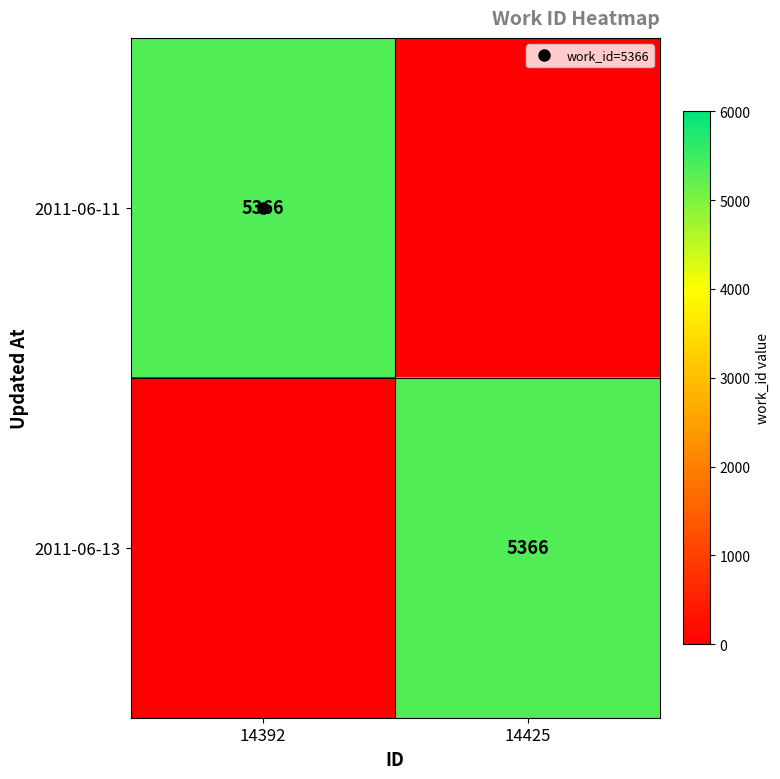

What is the total value across all series at 14392?

5366